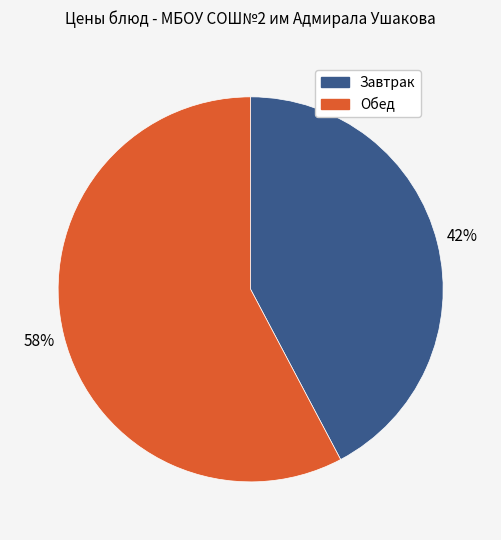

What is the ratio of the value at Завтрак to the value at Обед?

0.7